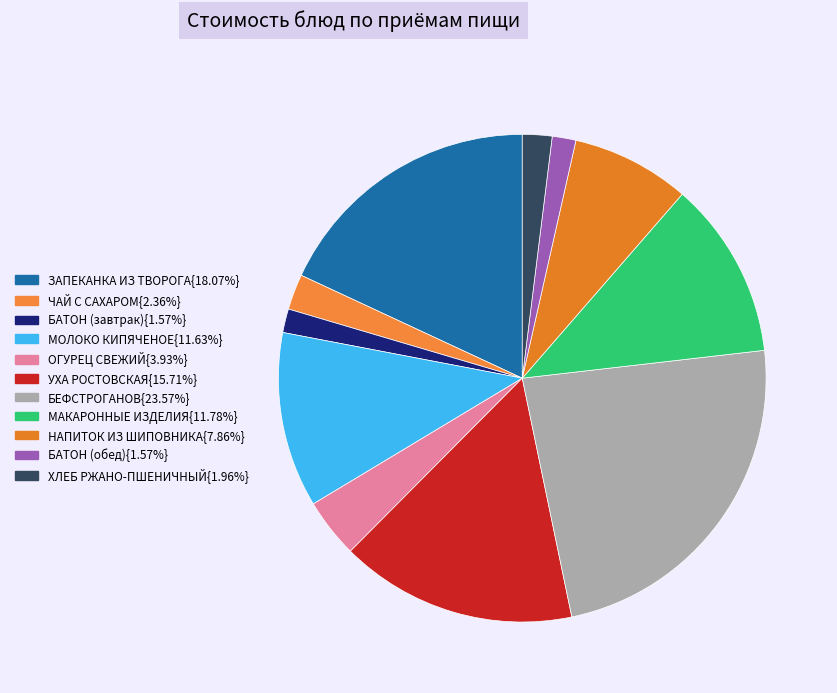

How many segments does this pie chart have?

11